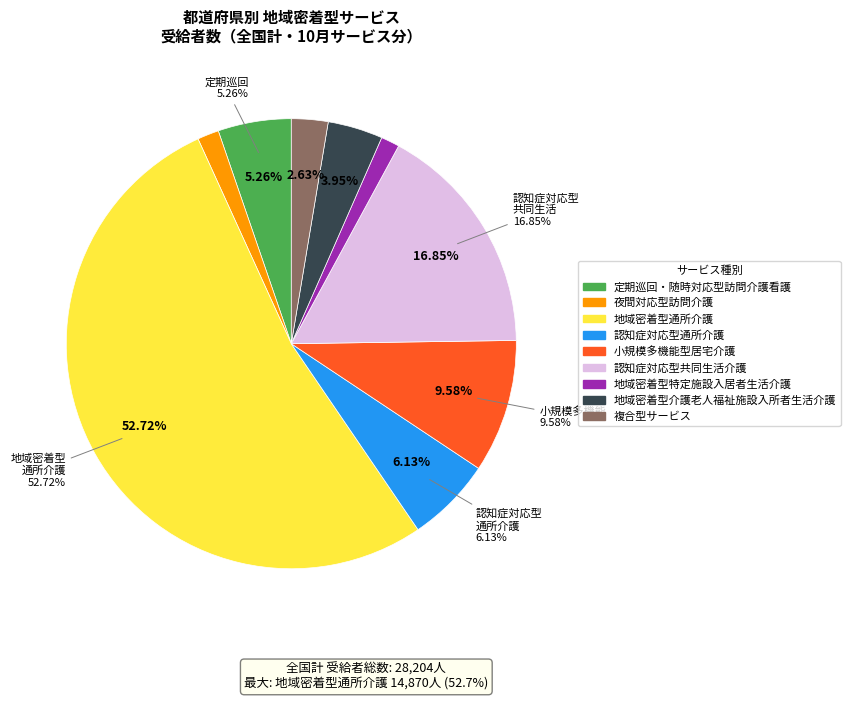

Does 定期巡回・随時対応型訪問介護看護 account for over 50% of the chart?

No